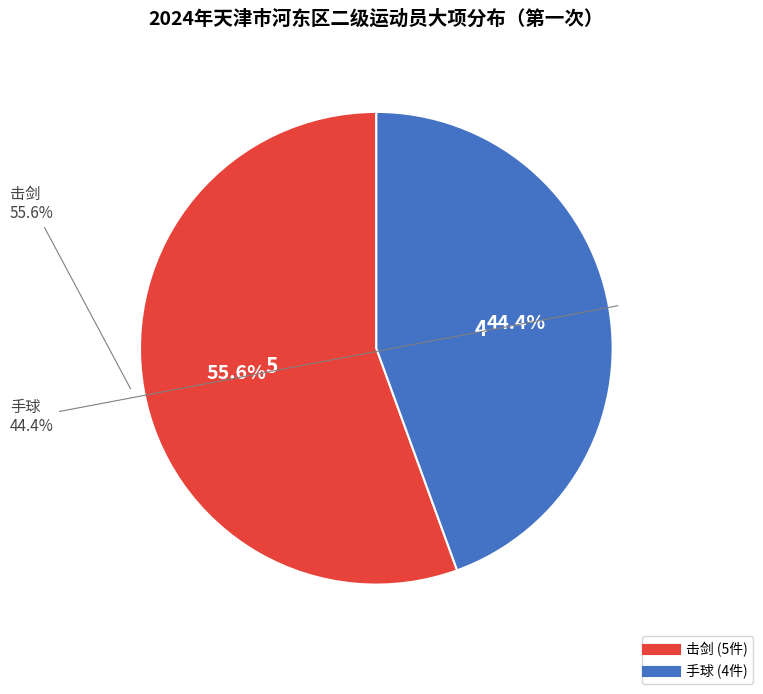

Approximately how many times larger is the value at 手球 compared to 击剑?

0.8